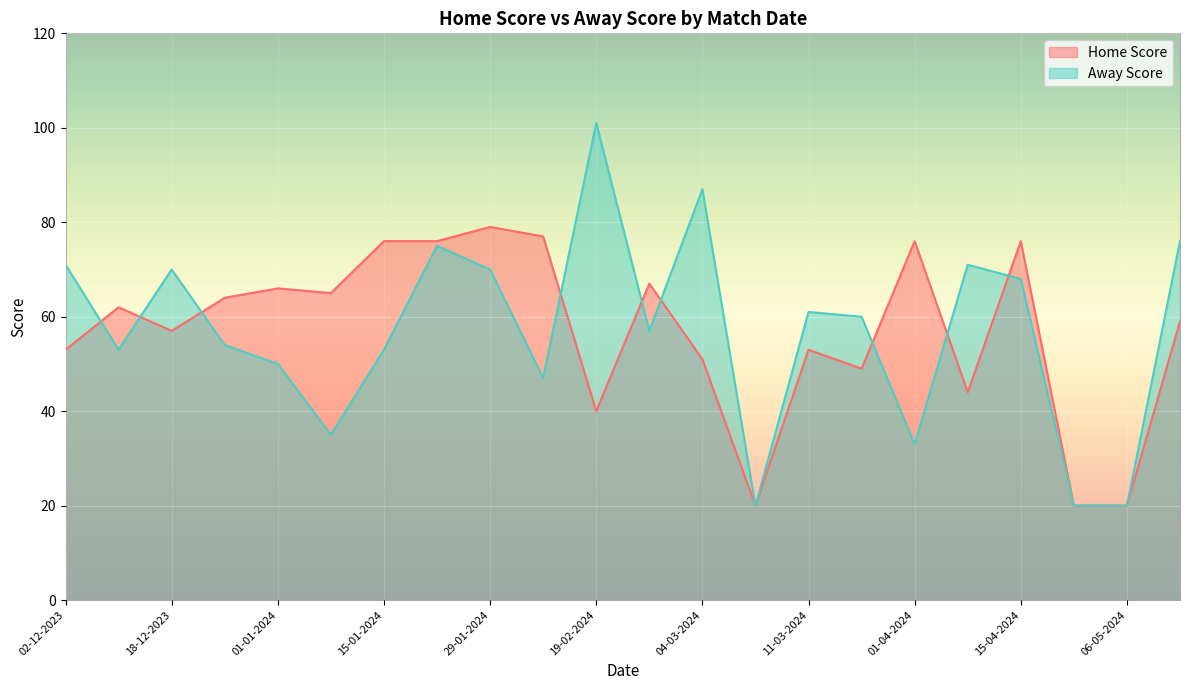

True or false: Home Score and Away Score cross at least once.

True